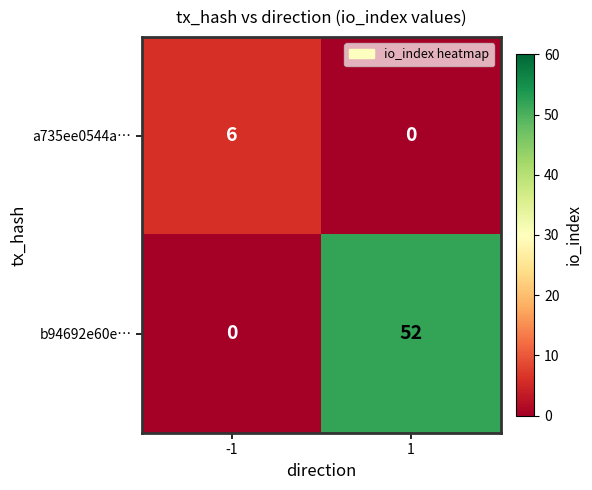

Which series has the largest range (max minus min)?

b94692e60e…